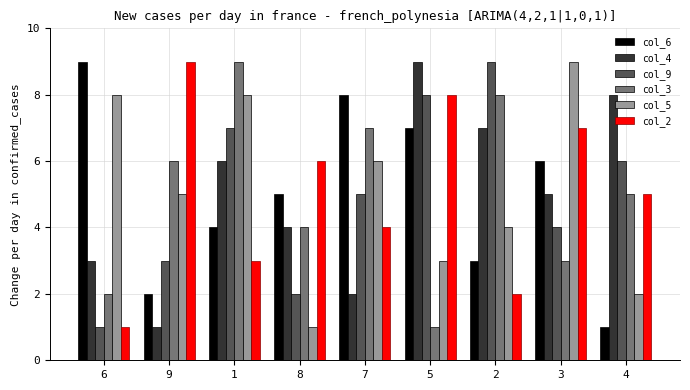

At 7, list the series in order from largest to smallest.

col_6, col_3, col_5, col_9, col_2, col_4